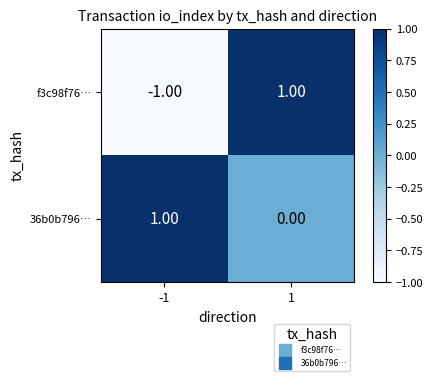

At 1, list the series in order from smallest to largest.

36b0b796…, f3c98f76…